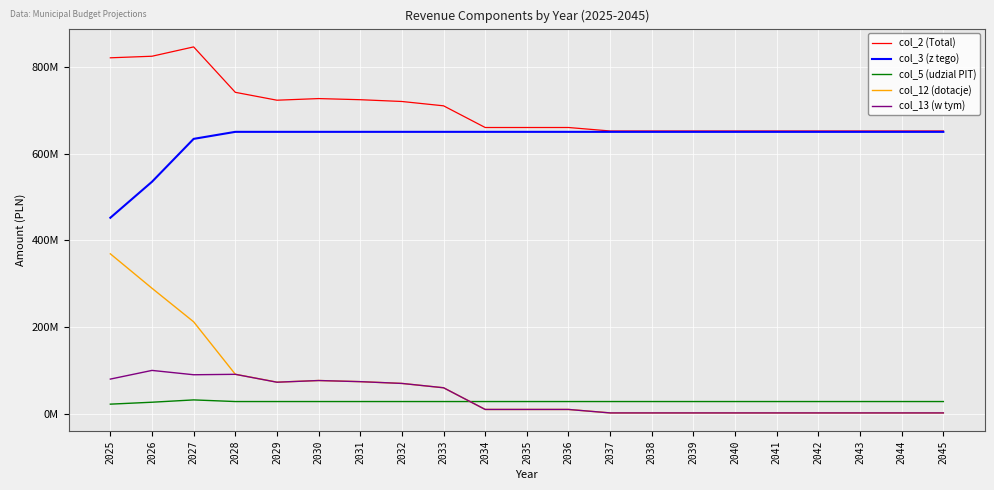

Reading right to left, what are all the values shown in this chart?

col_2 (Total): 652034958.0	652034958.0	652034958.0	652034958.0	652034958.0	652034958.0	652034958.0	652034958.0	652034958.0	660034958.0	660034958.0	660034958.0	710034958.0	720034958.0	724134958.0	726734958.0	722984958.0	741184958.0	845884528.5	824364340.7	820754229.6
col_3 (z tego): 650034958.0	650034958.0	650034958.0	650034958.0	650034958.0	650034958.0	650034958.0	650034958.0	650034958.0	650034958.0	650034958.0	650034958.0	650034958.0	650034958.0	650034958.0	650034958.0	650034958.0	650034958.0	633838843.0	534974495.2	451958079.2
col_5 (udzial PIT): 28236468.0	28236468.0	28236468.0	28236468.0	28236468.0	28236468.0	28236468.0	28236468.0	28236468.0	28236468.0	28236468.0	28236468.0	28236468.0	28236468.0	28236468.0	28236468.0	28236468.0	28236468.0	32003552.0	26669627.0	22224689.4
col_12 (dotacje): 2000000.0	2000000.0	2000000.0	2000000.0	2000000.0	2000000.0	2000000.0	2000000.0	2000000.0	10000000.0	10000000.0	10000000.0	60000000.0	70000000.0	74100000.0	76700000.0	72950000.0	91150000.0	212045685.5	289389845.4	368796150.4
col_13 (w tym): 2000000.0	2000000.0	2000000.0	2000000.0	2000000.0	2000000.0	2000000.0	2000000.0	2000000.0	10000000.0	10000000.0	10000000.0	60000000.0	70000000.0	74100000.0	76700000.0	72800000.0	91000000.0	90000000.0	100000000.0	80003924.0